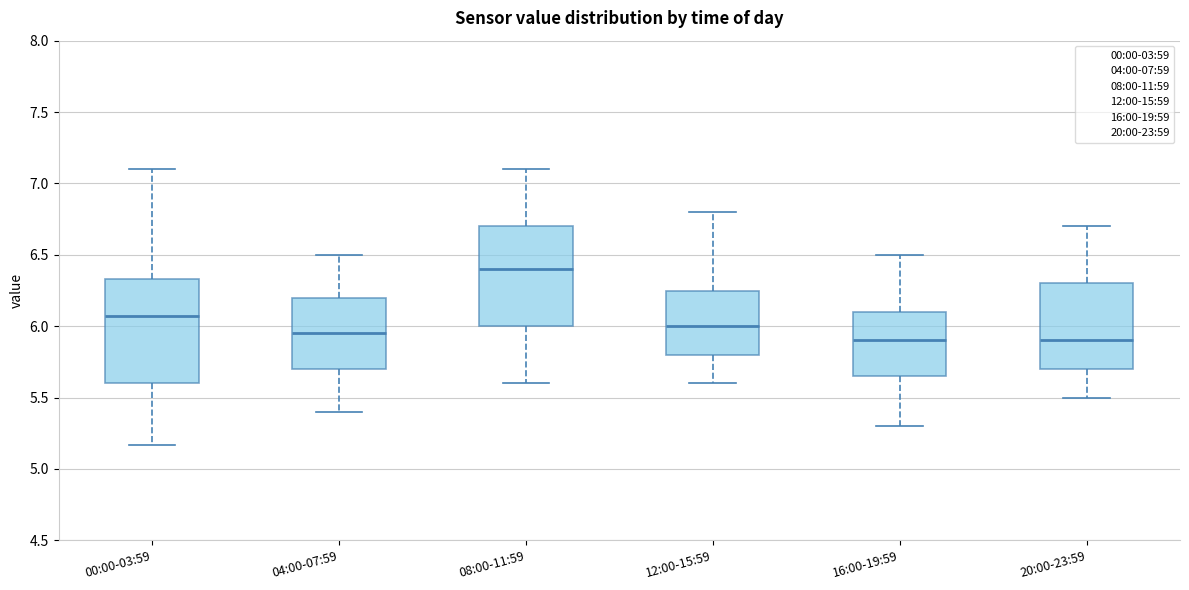

Reading left to right, read every box against the y-axis: the position of its median line, the range the box covers, and the ends of its whiskers. The values are not printed on the chart, so give them approximately, as read against the axis.

00:00-03:59: median 6.05, box 5.60 to 6.35, whiskers 5.15 to 7.10
04:00-07:59: median 5.95, box 5.70 to 6.20, whiskers 5.40 to 6.50
08:00-11:59: median 6.40, box 6.00 to 6.70, whiskers 5.60 to 7.10
12:00-15:59: median 6.00, box 5.80 to 6.25, whiskers 5.60 to 6.80
16:00-19:59: median 5.90, box 5.65 to 6.10, whiskers 5.30 to 6.50
20:00-23:59: median 5.90, box 5.70 to 6.30, whiskers 5.50 to 6.70